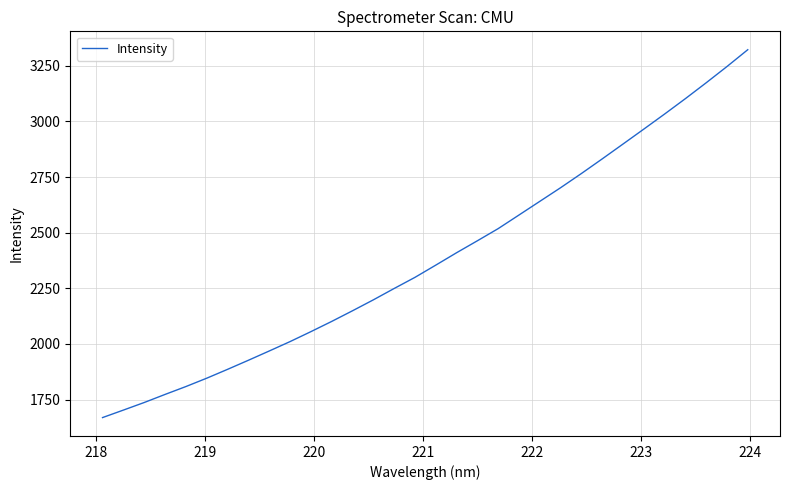

What is the greatest value displayed?

3322.6